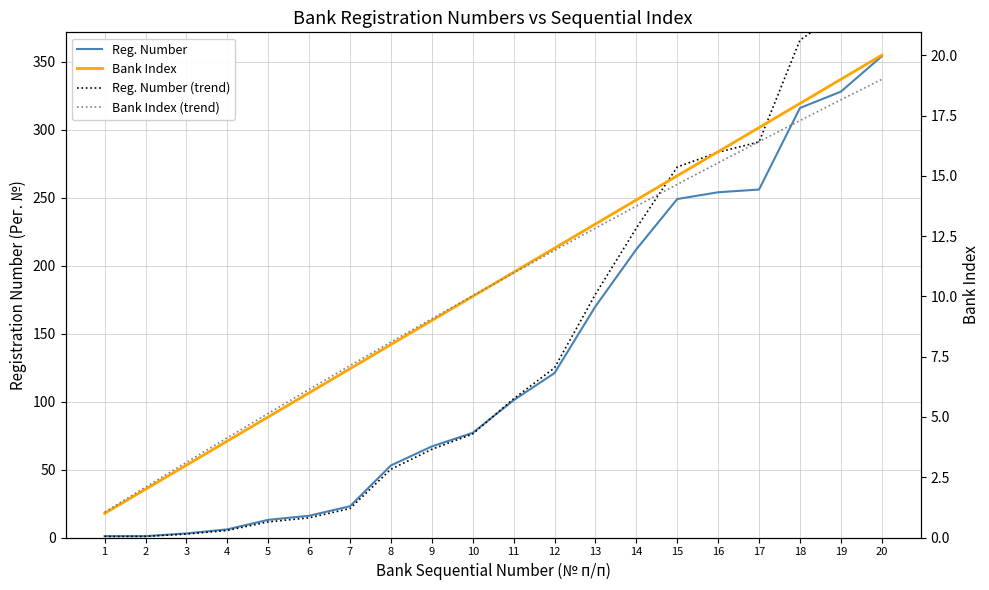

Which series has the widest spread of values?

Reg. Number (trend)